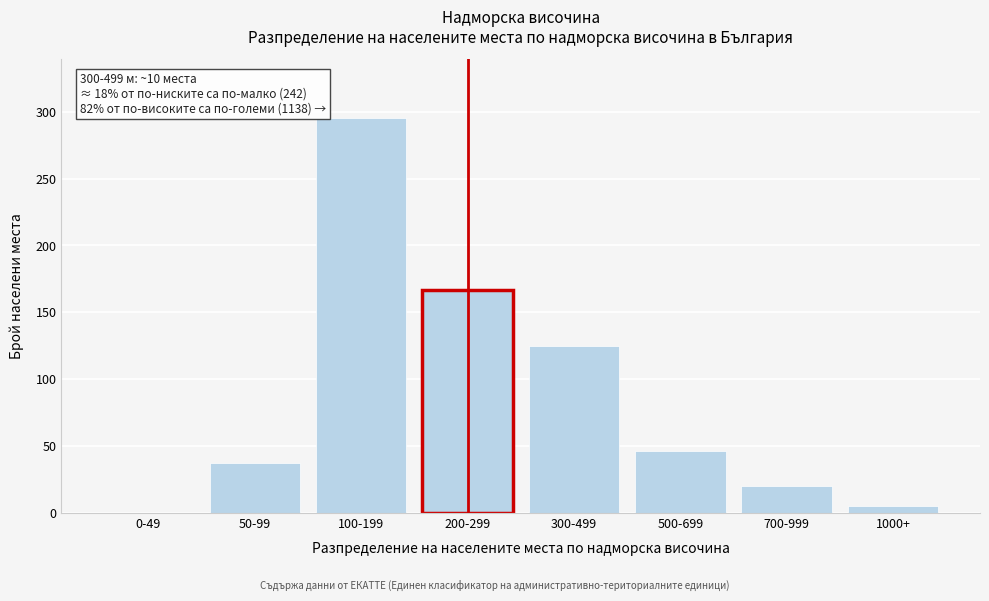

Reading left to right, transcribe all the data shown in this chart.

0-49=0	50-99=37	100-199=295	200-299=167	300-499=125	500-699=46	700-999=20	1000+=5